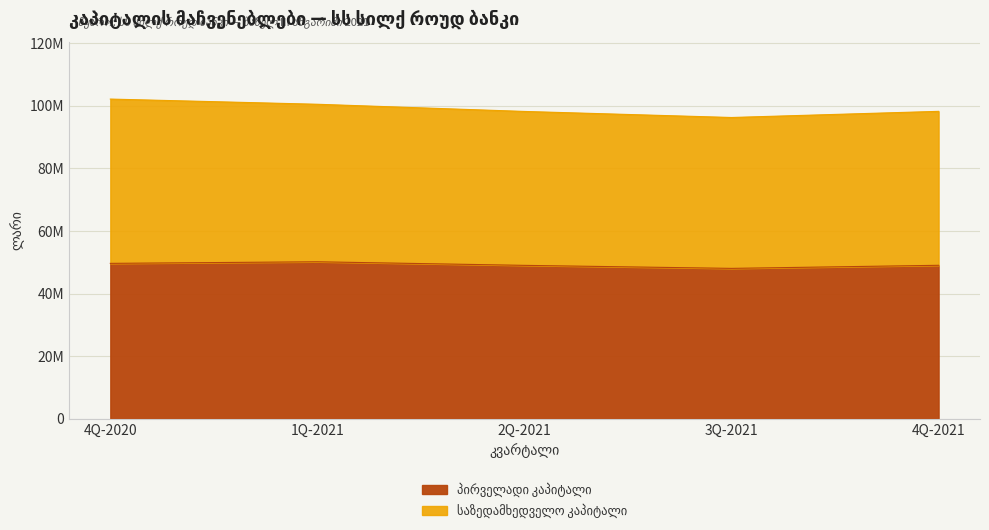

True or false: there are more than 1 points higher than both neighbors.

False